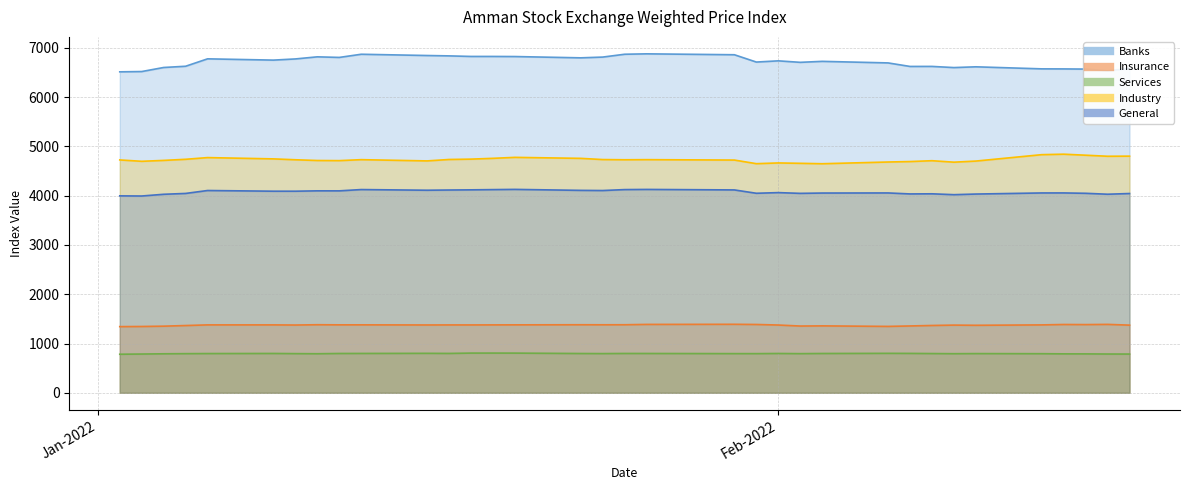

How many categories are shown in the chart?

34